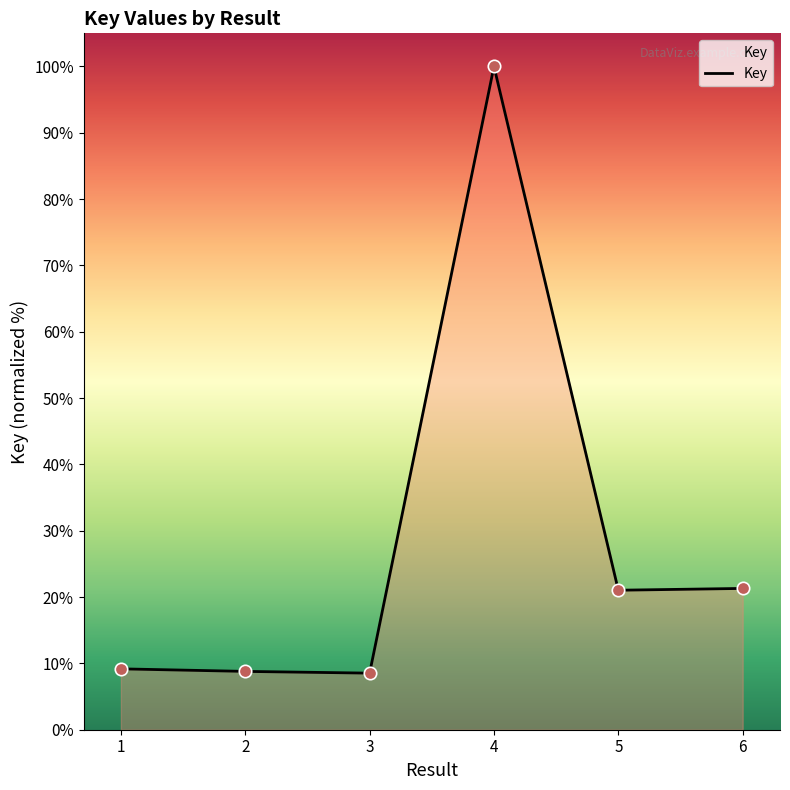

What is the change in value from 2 to 3?

-0.3